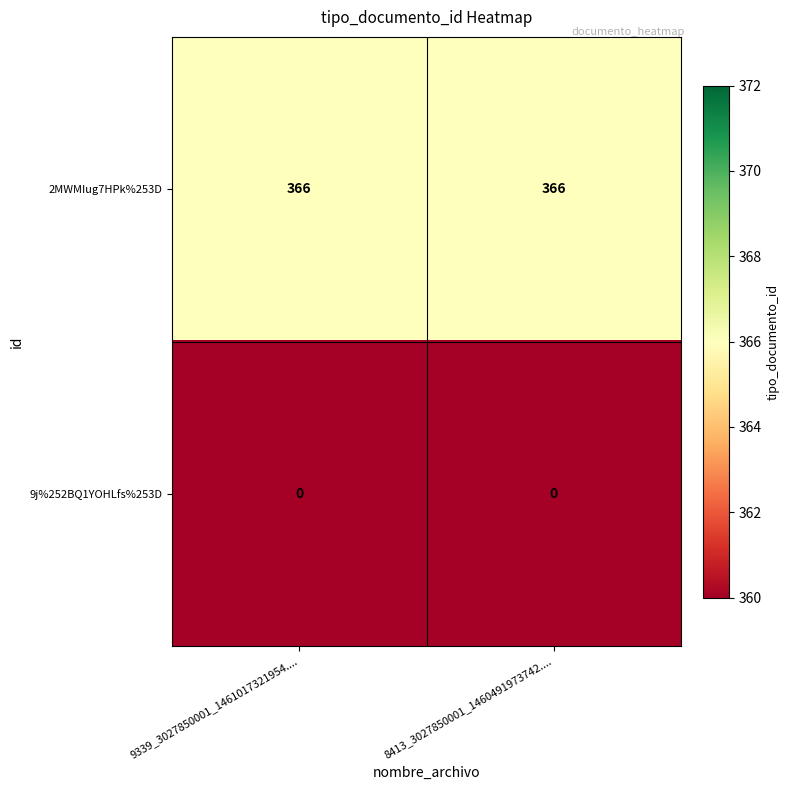

Reading left to right, what are all the values shown in this chart?

2MWMIug7HPk%253D: 366	366
9j%252BQ1YOHLfs%253D: 0	0